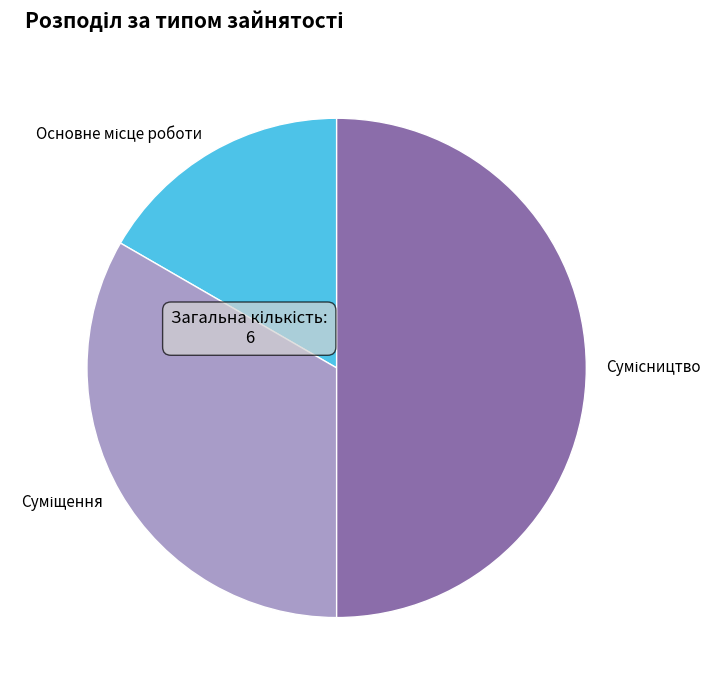

How many segments does this pie chart have?

3